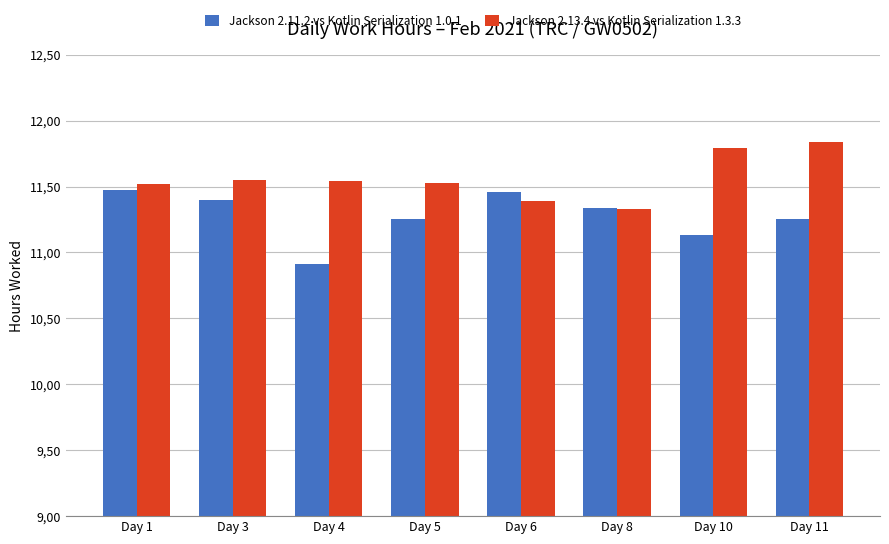

Where is Jackson 2.13.4 vs Kotlin Serialization 1.3.3 nearest to the value 11?

Day 8